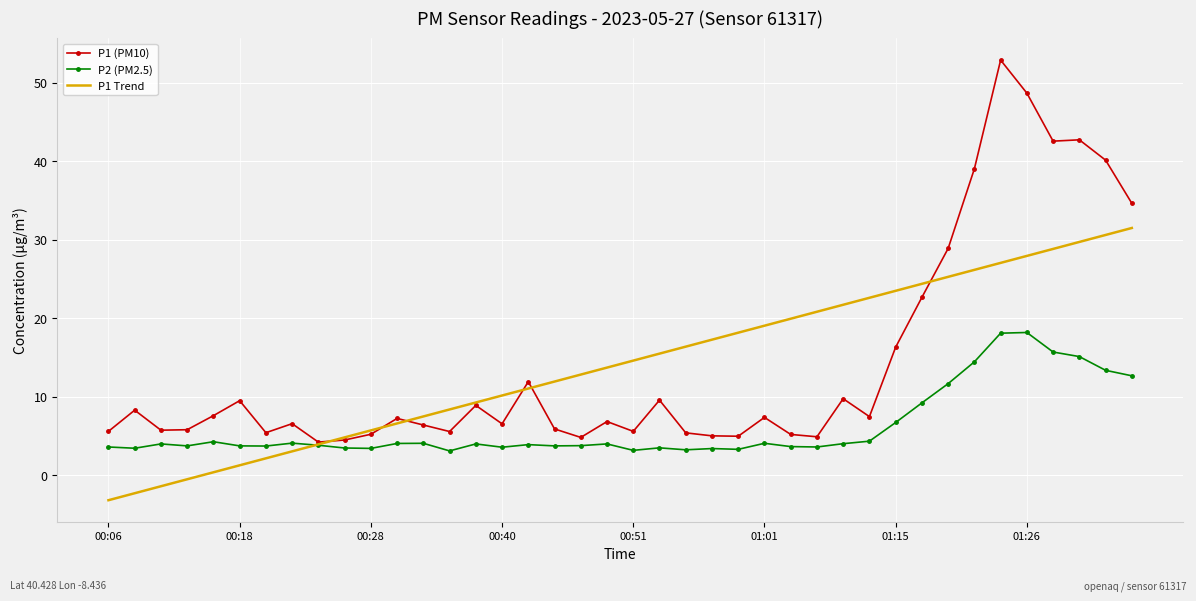

What is the maximum value for P1 Trend?

31.5